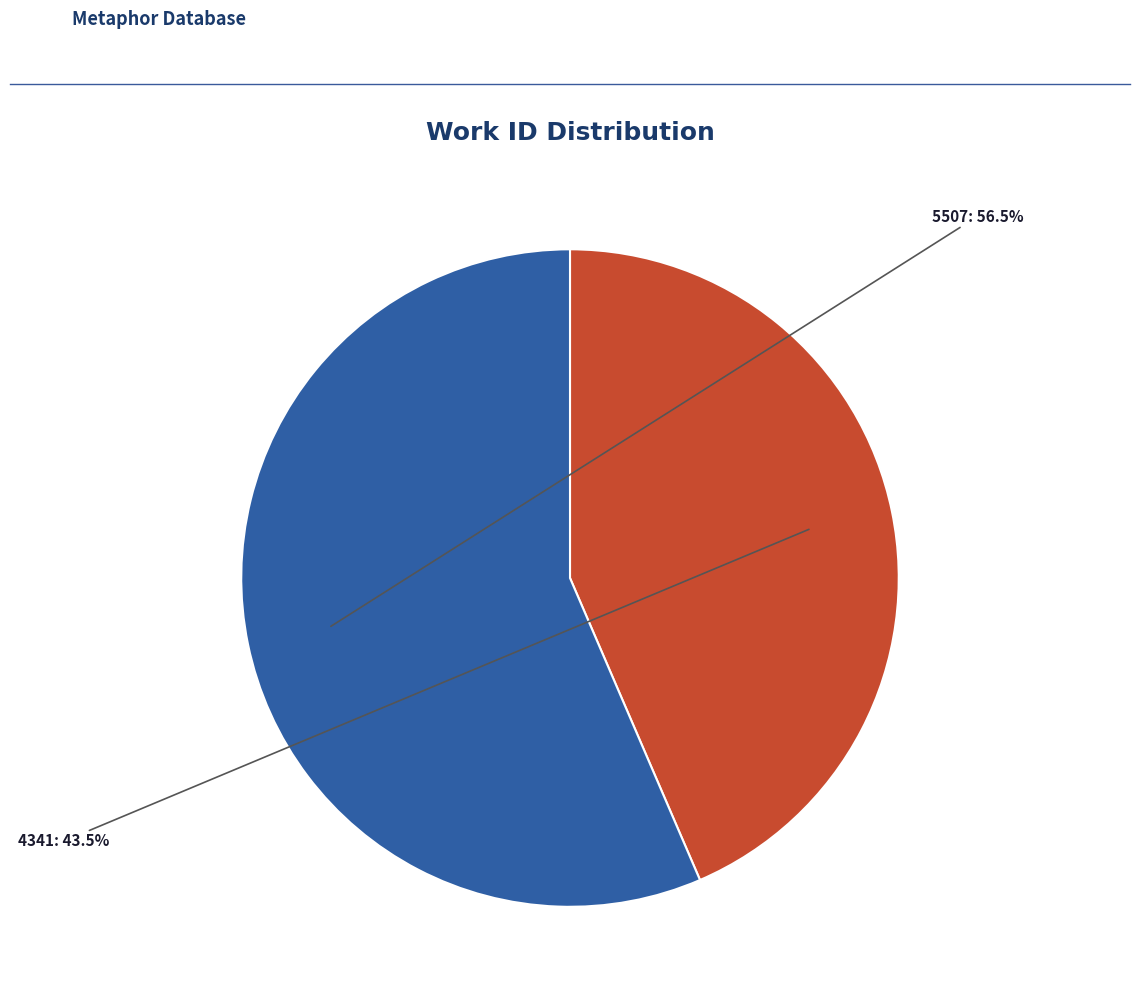

Does any single category account for the majority?

Yes